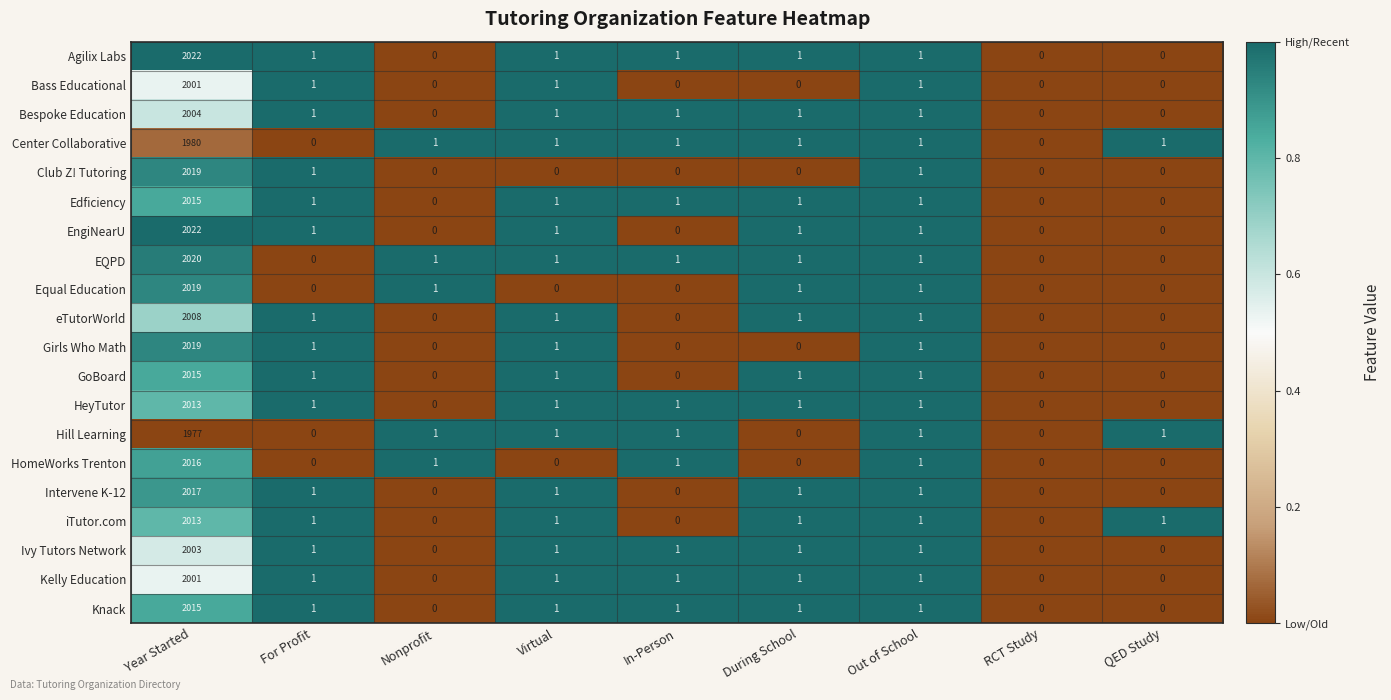

True or false: eTutorWorld has a value of 2008 at Year Started.

True